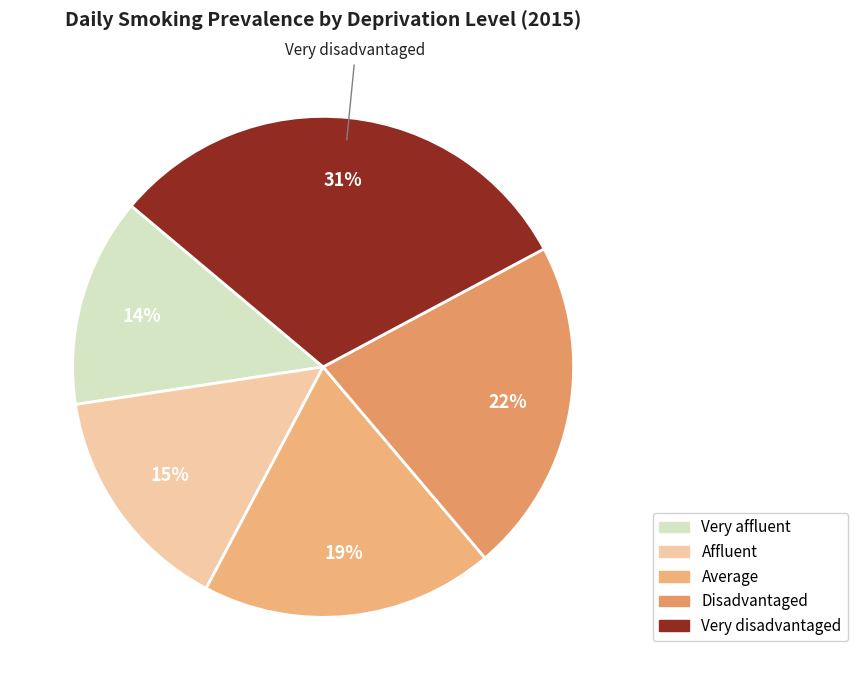

How many segments does this pie chart have?

5